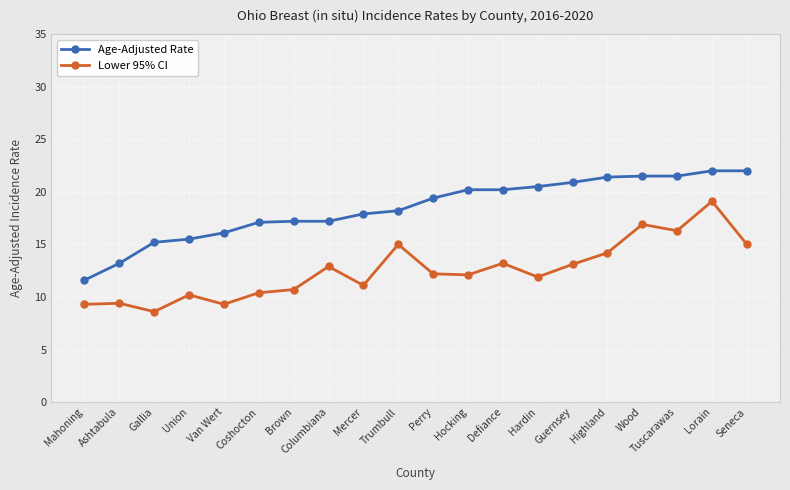

What is the difference between the highest and lowest values at Highland?

7.2